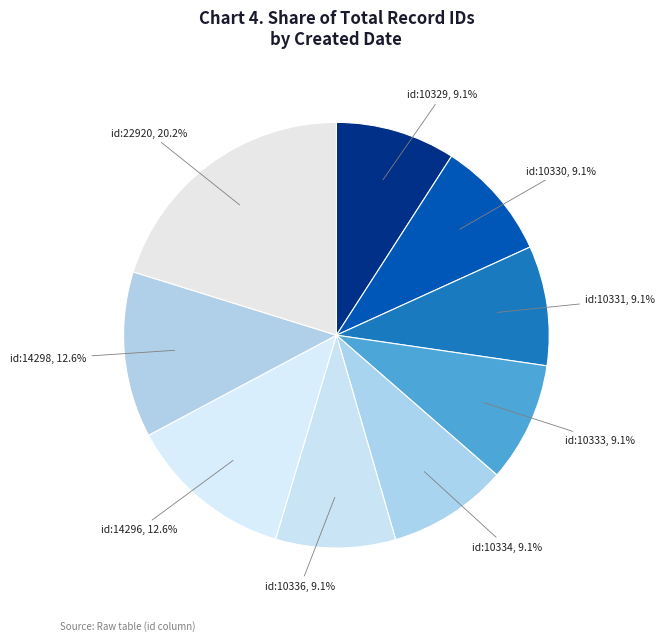

How many slices are in this pie chart?

9